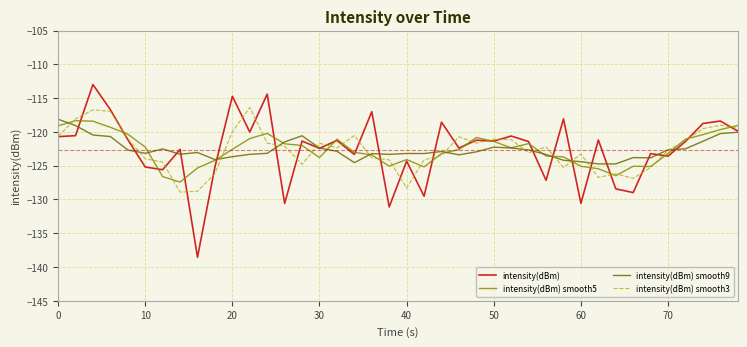

What is the maximum value shown in the chart?

-113.0